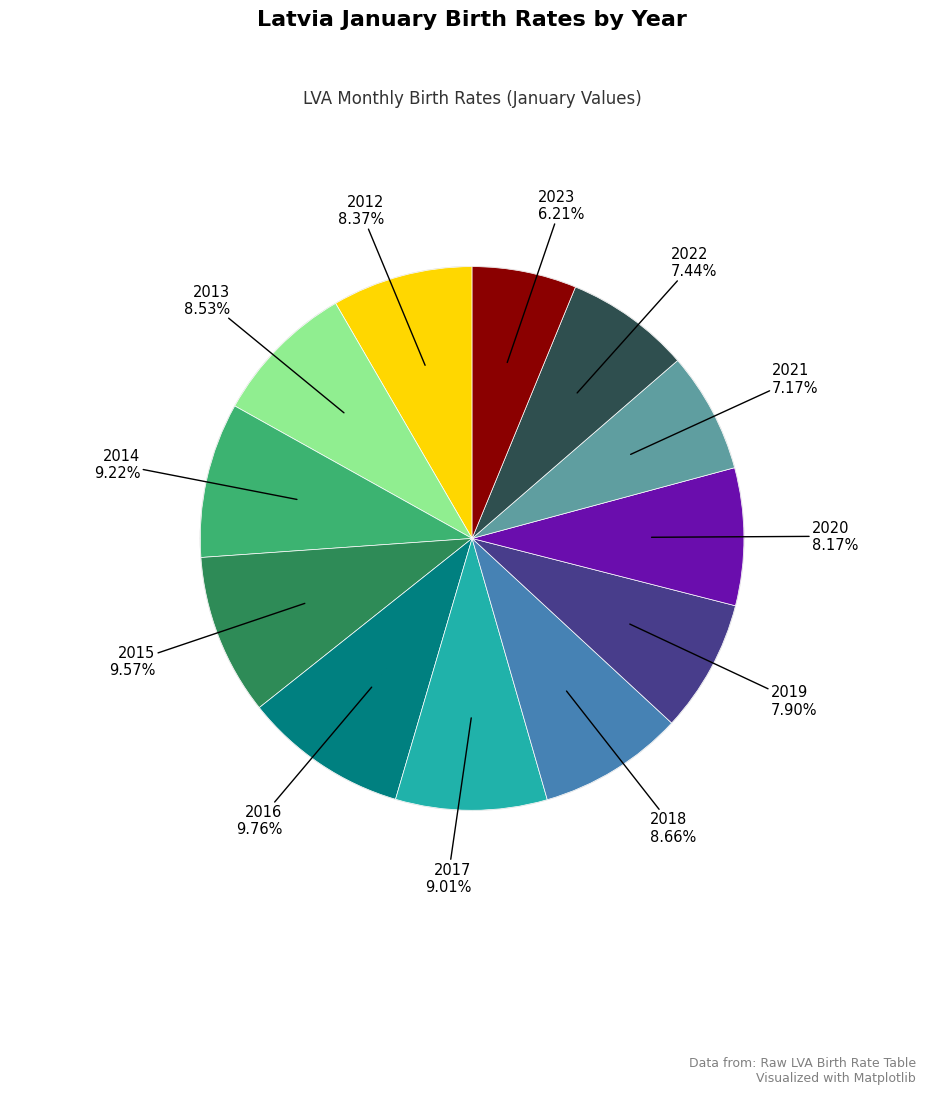

How many segments does this pie chart have?

12